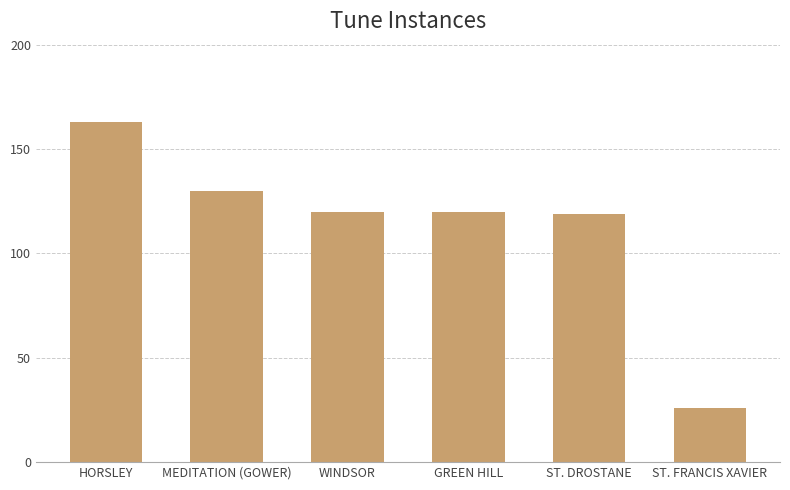

How many bars are there in total?

6